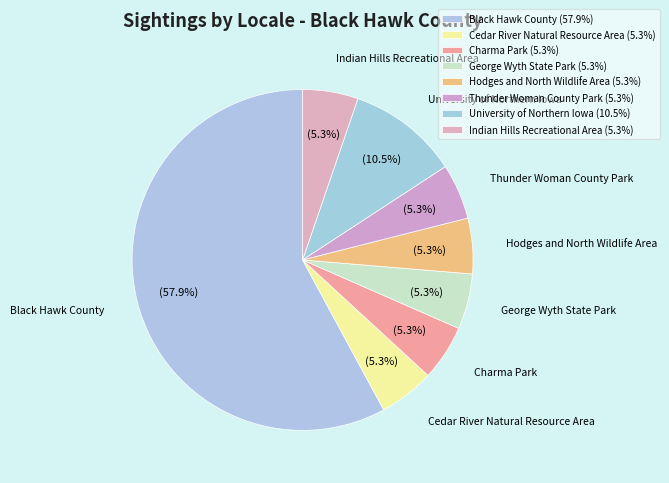

Does any single category account for the majority?

Yes